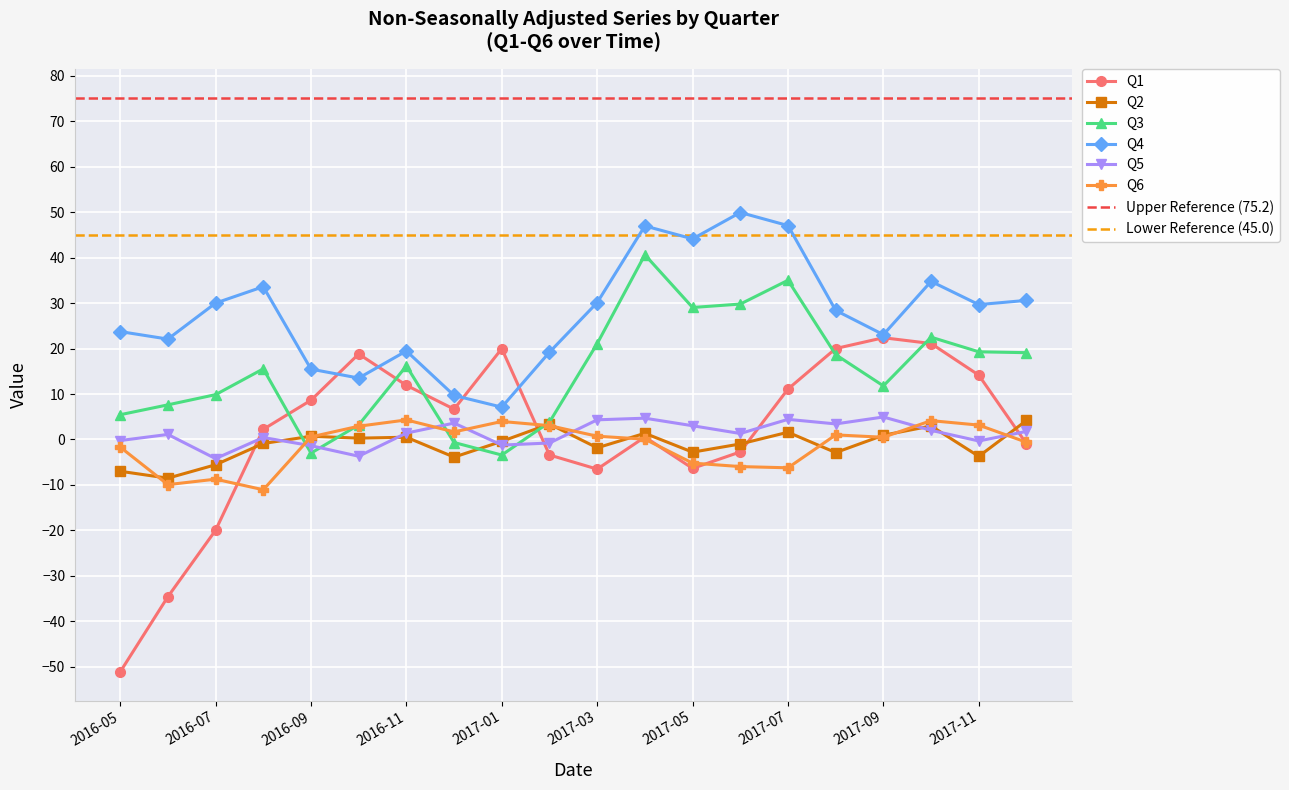

Between 2016-10 and 2016-09, which is larger?

2016-10